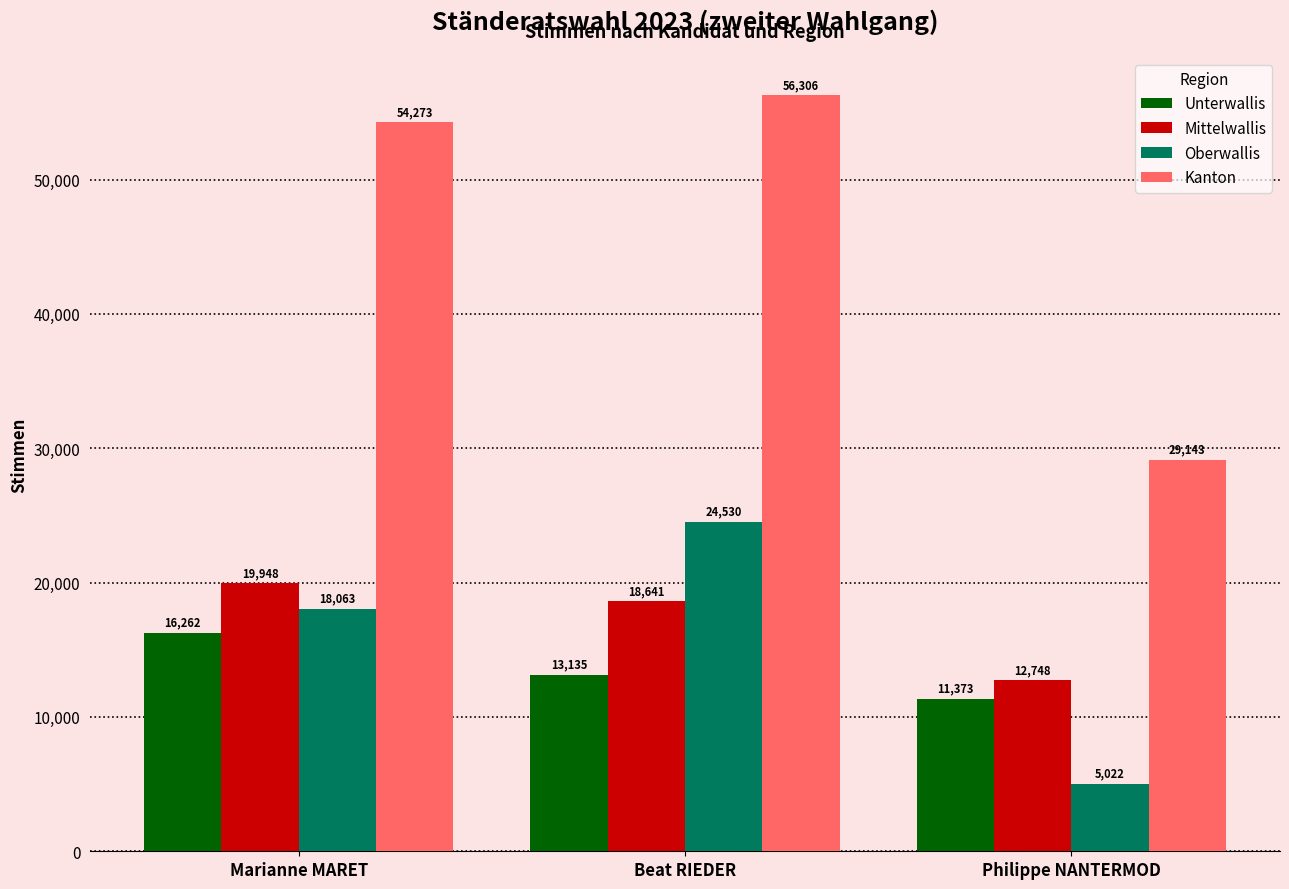

Reading left to right, what are all the values shown in this chart?

Unterwallis: 16262	13135	11373
Mittelwallis: 19948	18641	12748
Oberwallis: 18063	24530	5022
Kanton: 54273	56306	29143